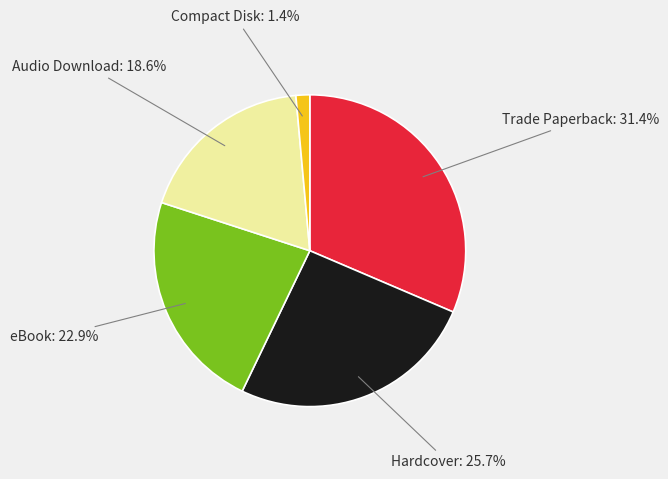

Between Hardcover and Compact Disk, which is larger?

Hardcover